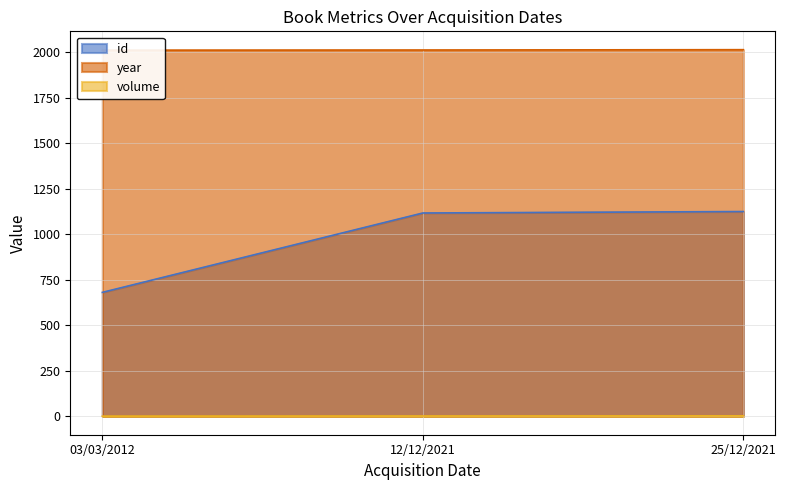

List the series in order of their overall mean, lowest first.

volume, id, year